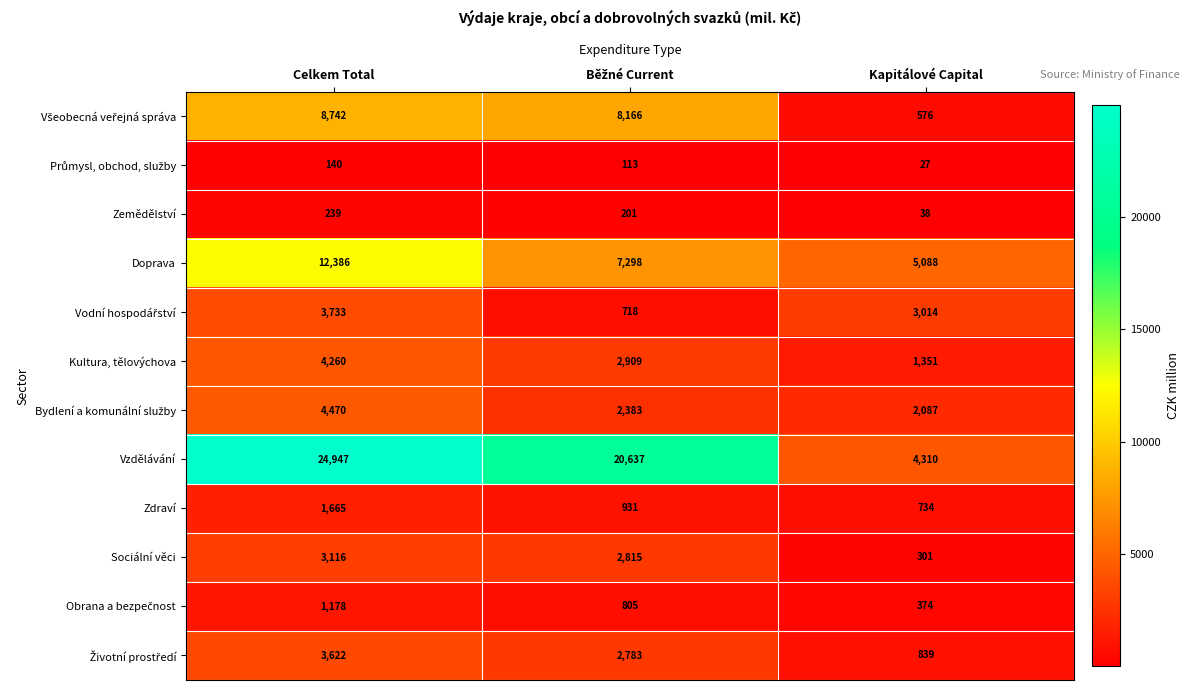

Which series has the largest total across all categories?

Vzdělávání